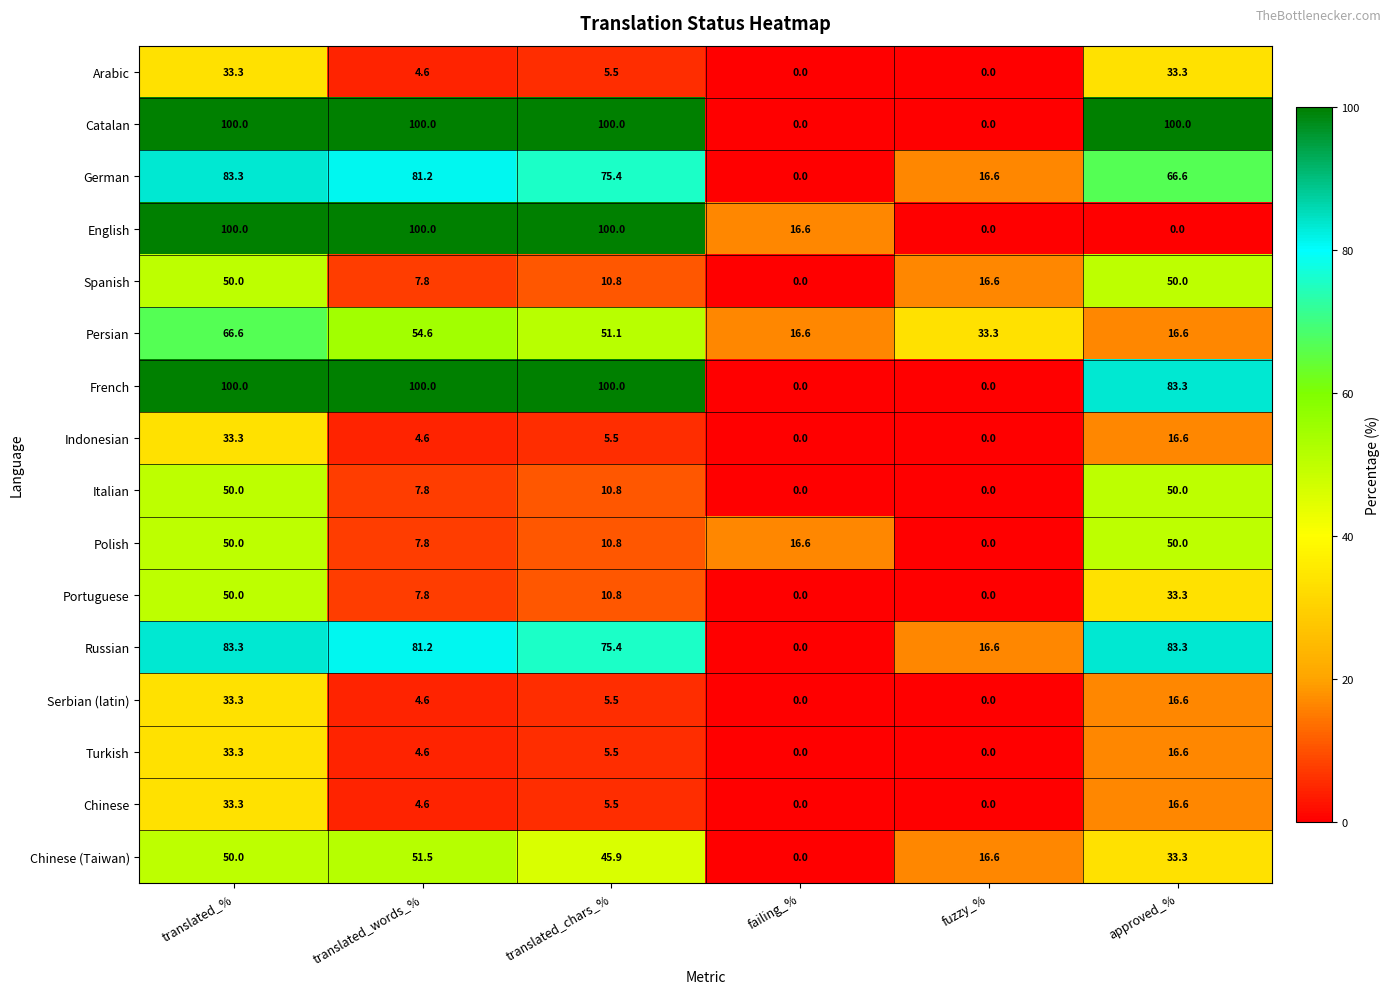

What is the total value across all series at translated_words_%?

622.7